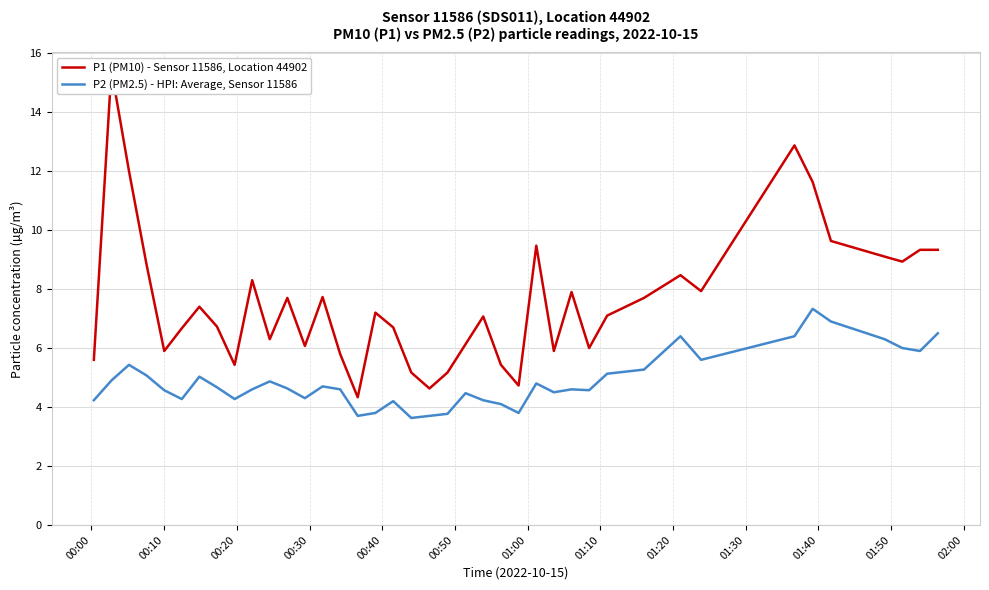

Reading right to left, list all the values displayed in this chart.

P1 (PM10) - Sensor 11586, Location 44902: 9.3	9.3	8.9	9.1	9.6	11.6	12.9	7.9	8.5	7.7	7.1	6.0	7.9	5.9	9.5	4.7	5.4	7.1	6.1	5.2	4.6	5.2	6.7	7.2	4.3	5.8	7.7	6.1	7.7	6.3	8.3	5.4	6.7	7.4	6.7	5.9	8.8	12.0	15.4	5.6
P2 (PM2.5) - HPI: Average, Sensor 11586: 6.5	5.9	6.0	6.3	6.9	7.3	6.4	5.6	6.4	5.3	5.1	4.6	4.6	4.5	4.8	3.8	4.1	4.2	4.5	3.8	3.7	3.6	4.2	3.8	3.7	4.6	4.7	4.3	4.6	4.9	4.6	4.3	4.7	5.0	4.3	4.6	5.1	5.4	4.9	4.2